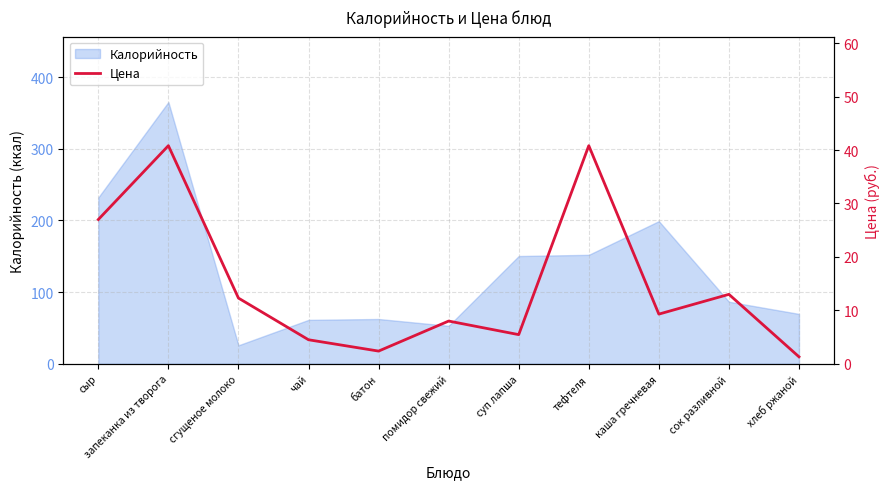

How many interior local valleys (lower than both neighbors) does the data have?

3